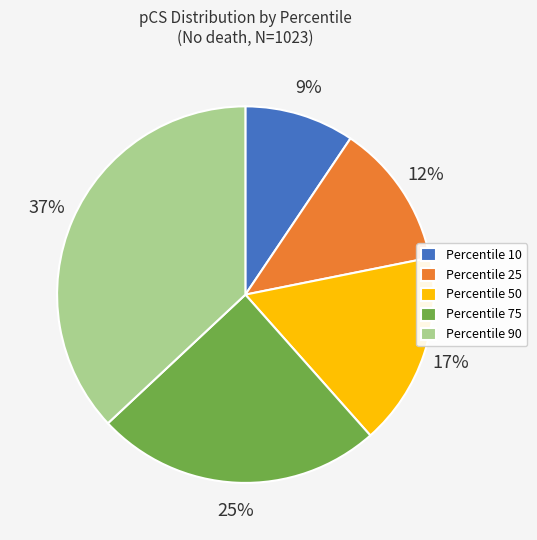

Is there a majority slice in this chart?

No